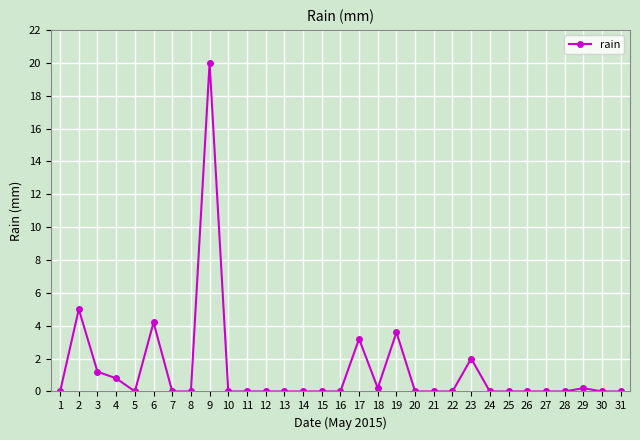

The value at 16 is 0.0. True or false?

True